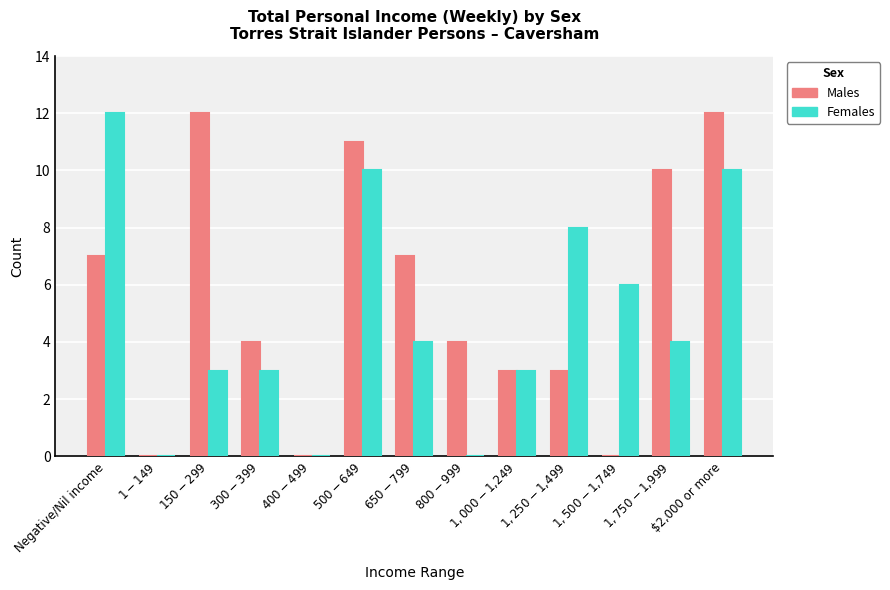

At which category is the sum across all series the highest?

$2,000 or more